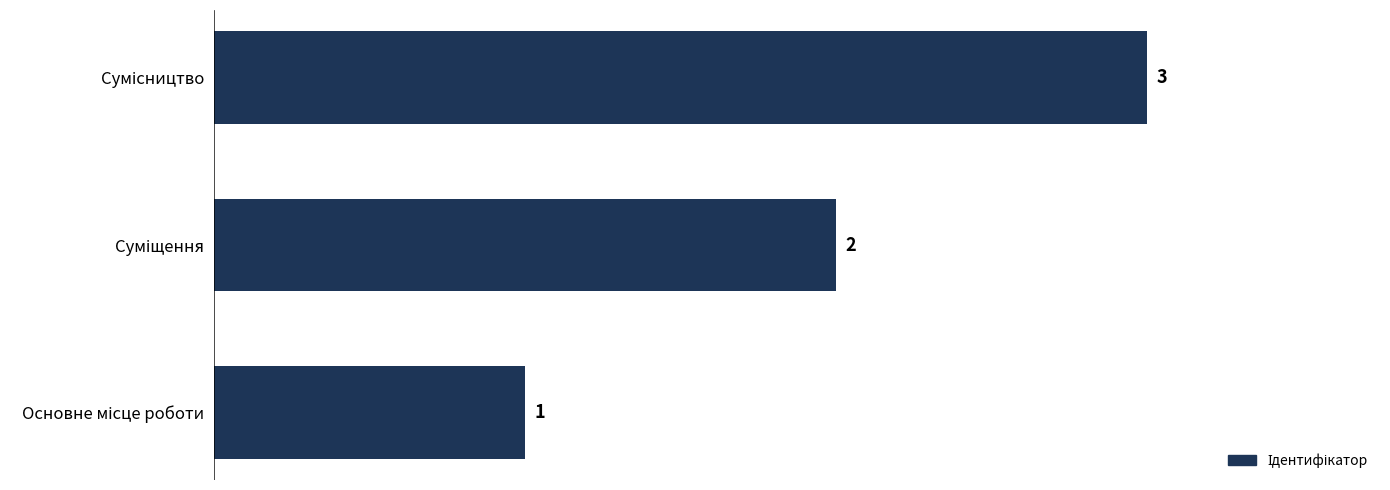

How many values are between 1 and 3?

3